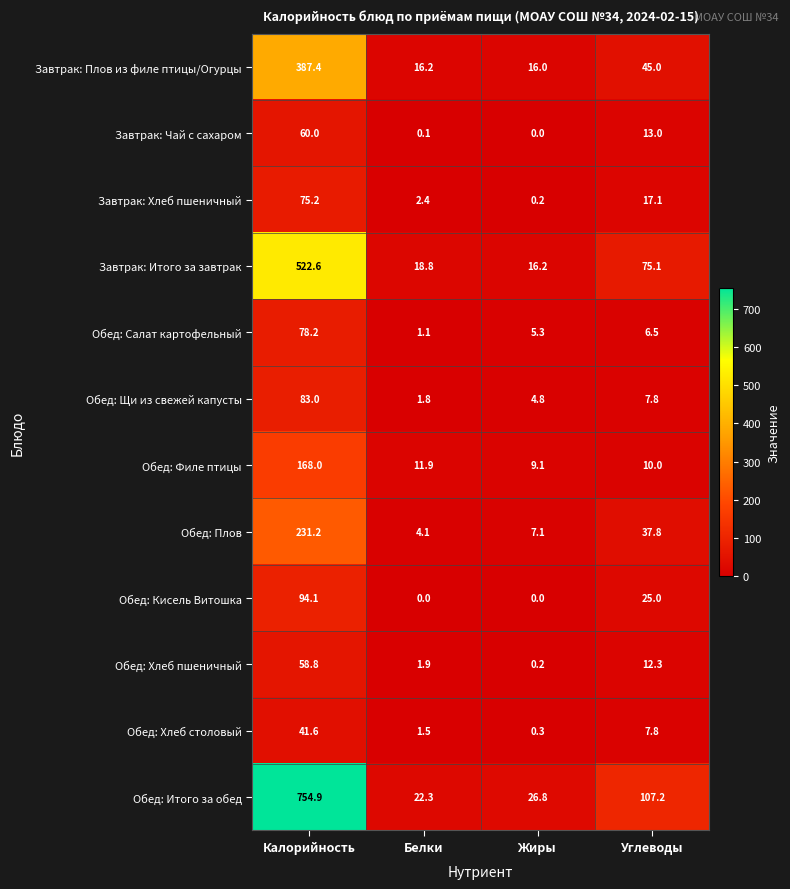

Which label corresponds to the largest value in the chart?

Калорийность